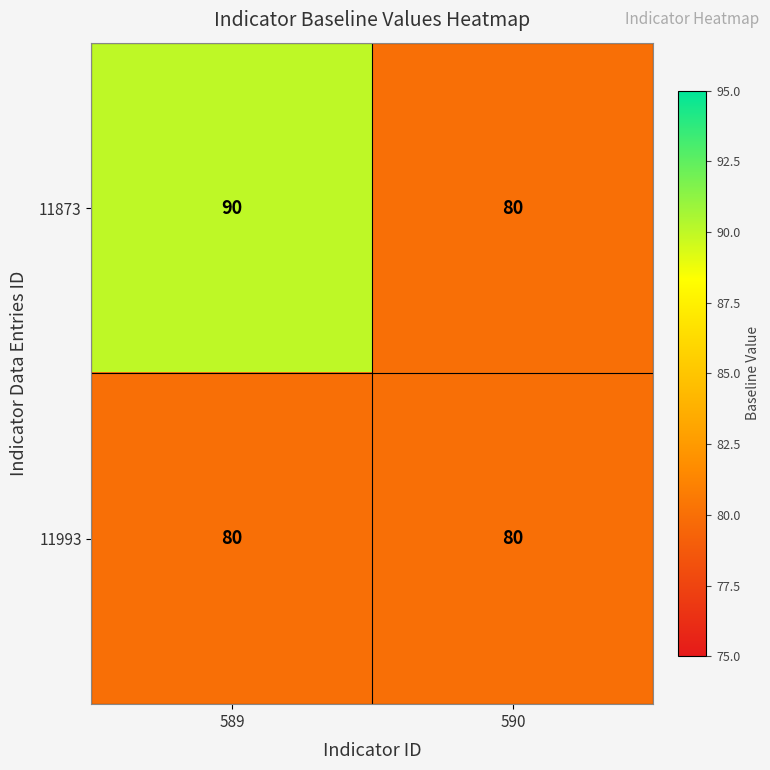

At how many categories does at least one series exceed 87?

1